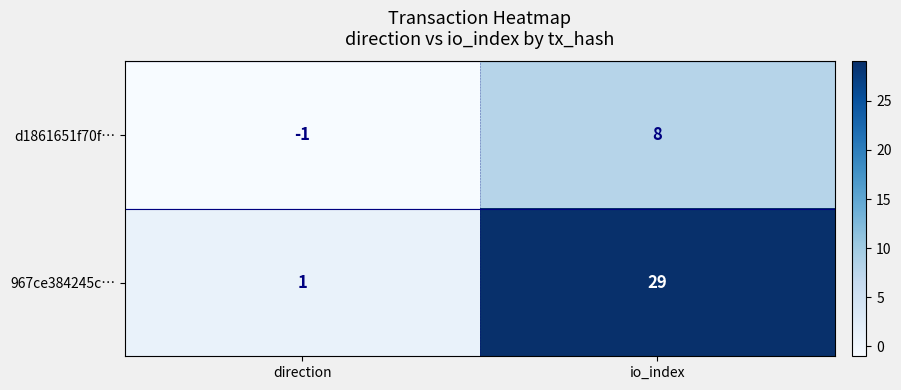

Reading left to right, what are all the values shown in this chart?

d1861651f70f…: direction=-1	io_index=8
967ce384245c…: direction=1	io_index=29